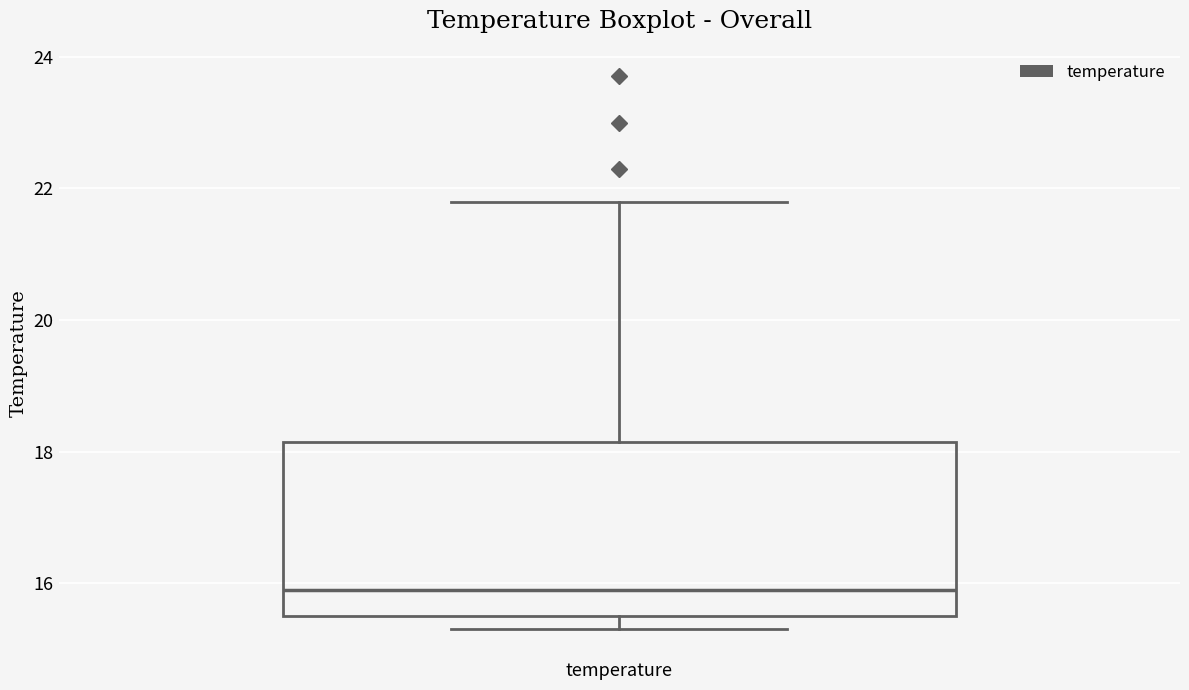

Where does the median line of the box for temperature sit on the y-axis? The values are not printed on the chart, so give them approximately, as read against the axis.

16.0